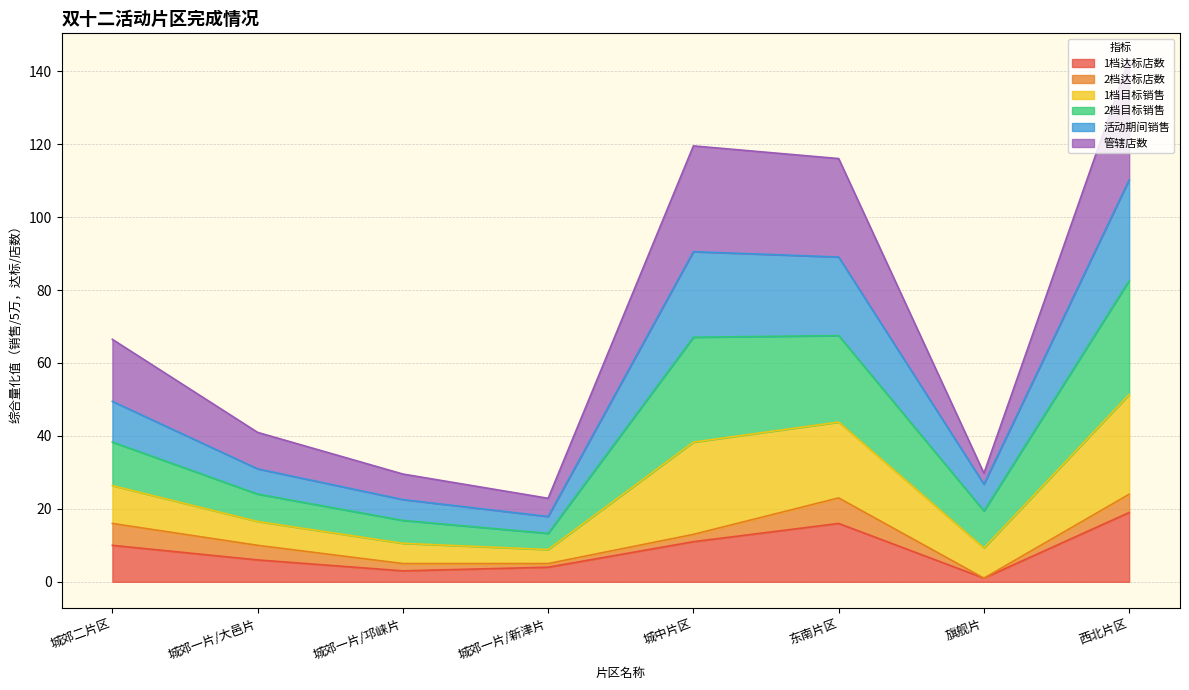

True or false: 活动期间销售 has a value of 9.3 at 城郊一片/邛崃片.

False